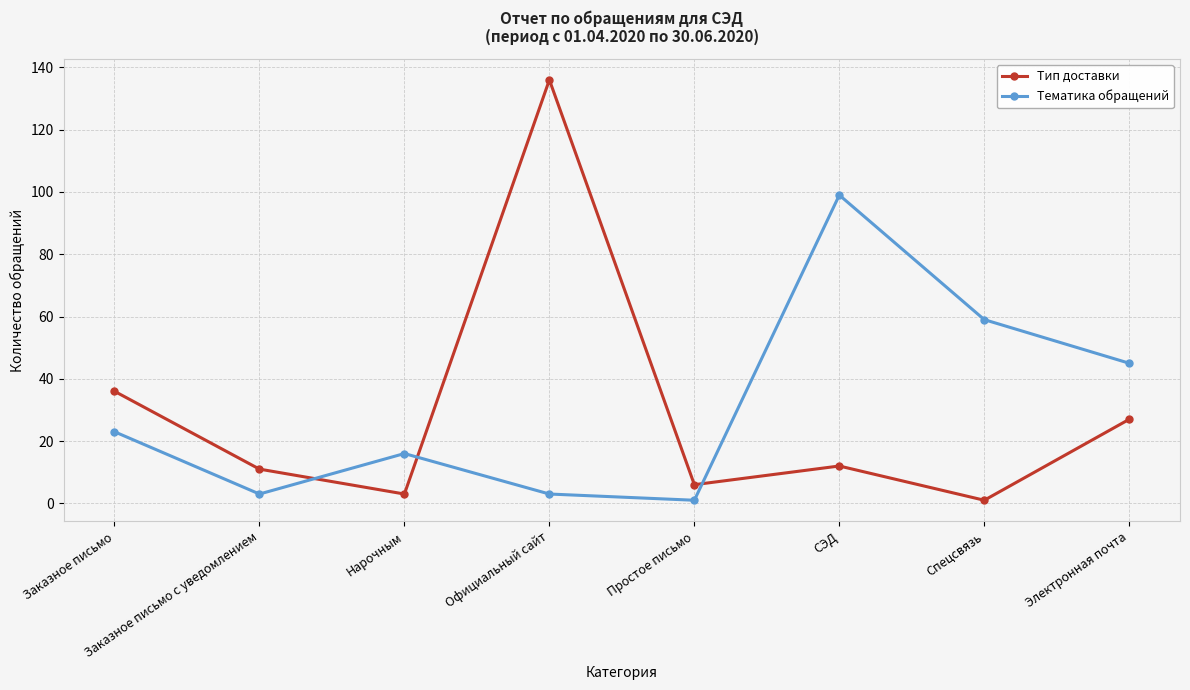

List the series in order of their peak value, lowest first.

Тематика обращений, Тип доставки